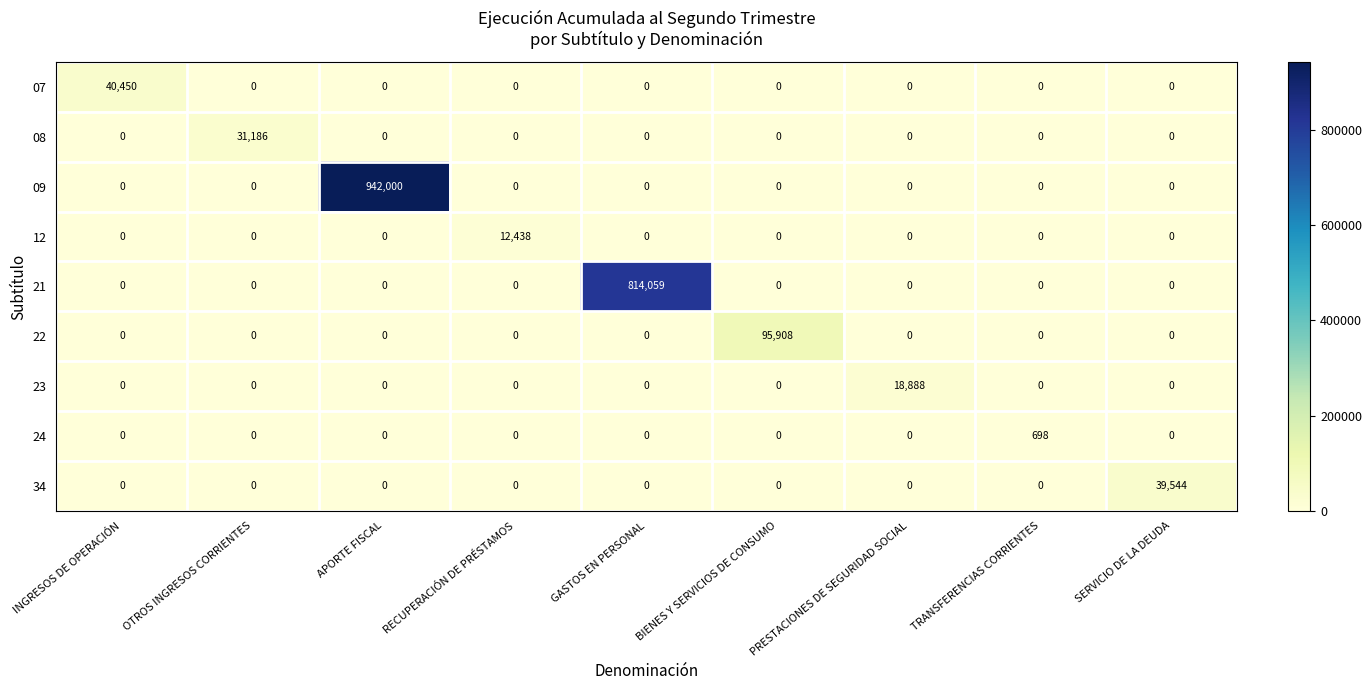

What is the greatest value displayed?

942000